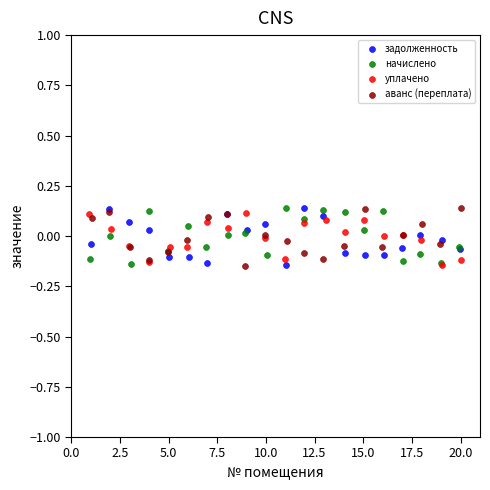

What are all the series names shown in the legend?

задолженность, начислено, уплачено, аванс (переплата)